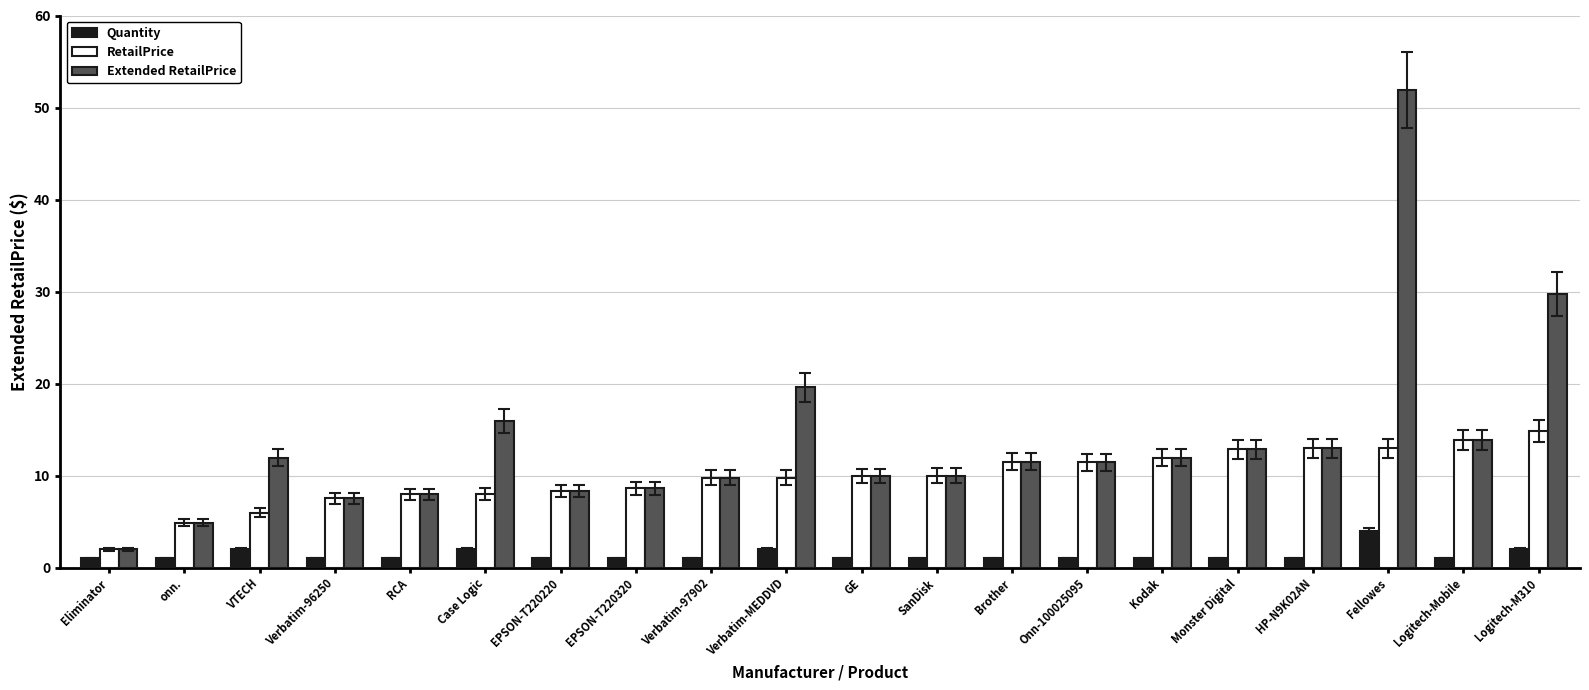

Which series has the largest total across all categories?

Extended RetailPrice